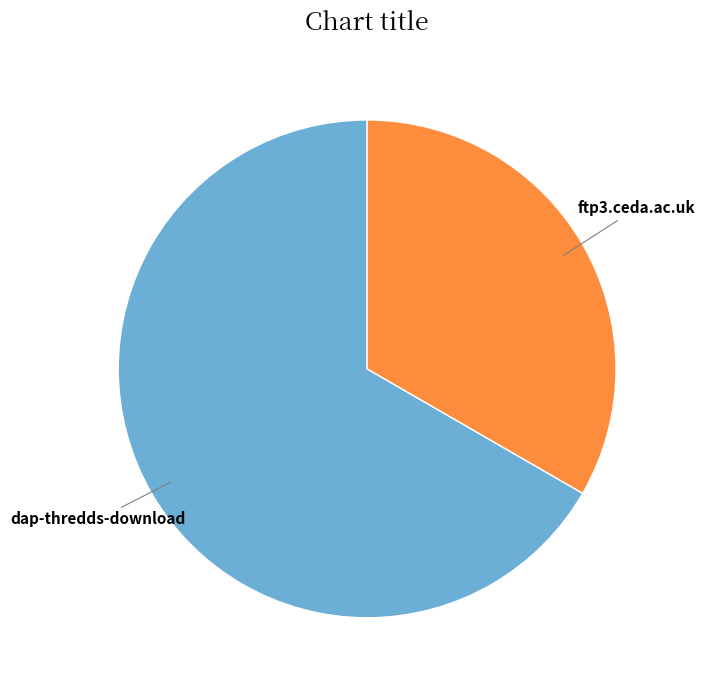

Does any single category account for the majority?

Yes